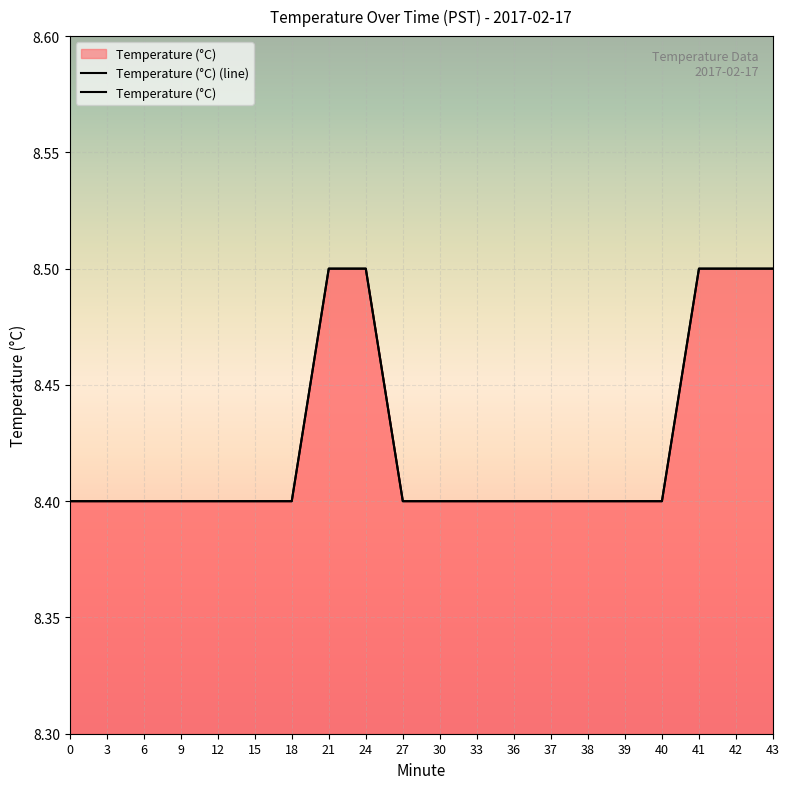

What is the minimum value shown in the chart?

8.4